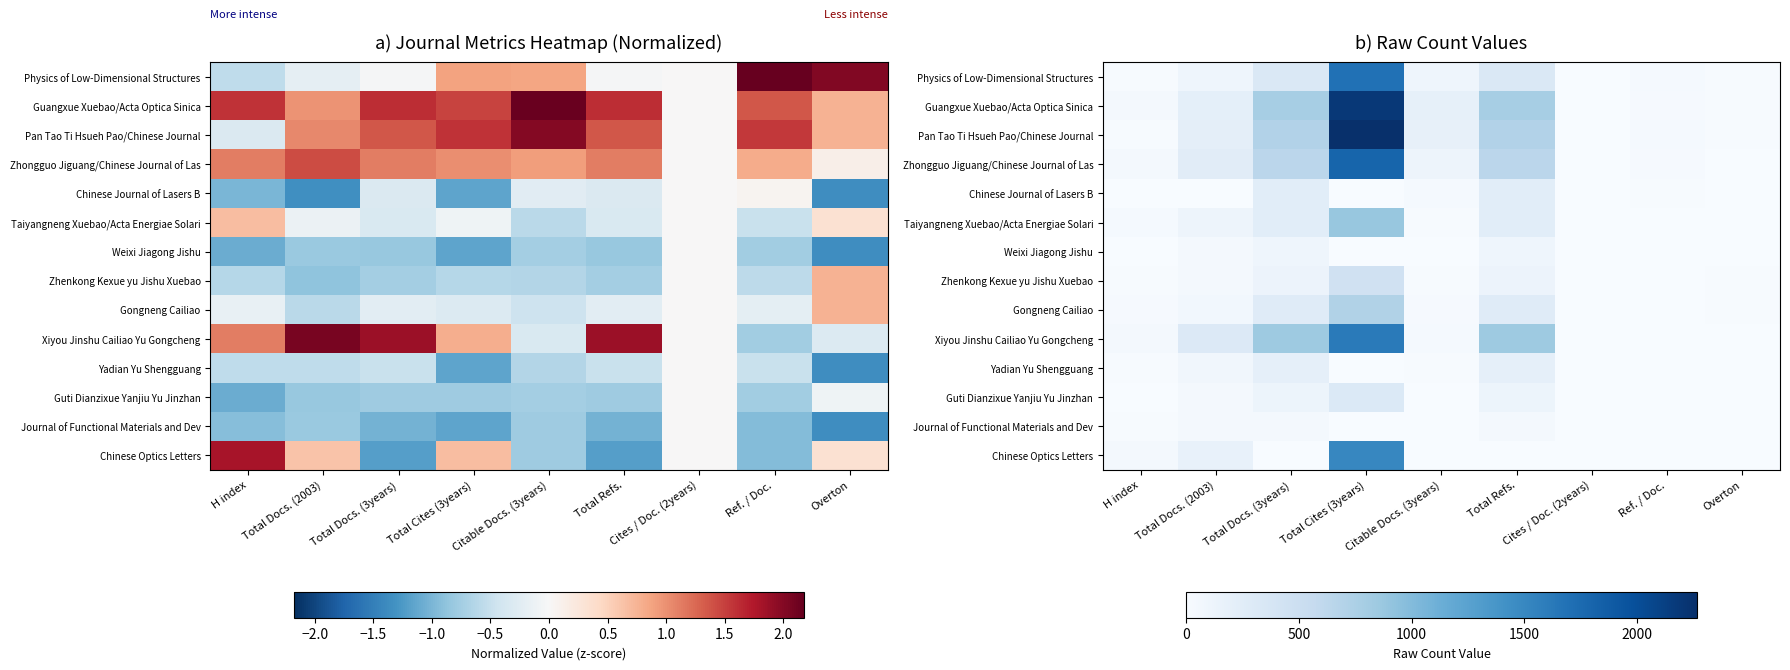

How many data points in Guangxue Xuebao/Acta Optica Sinica are less than 188?

4